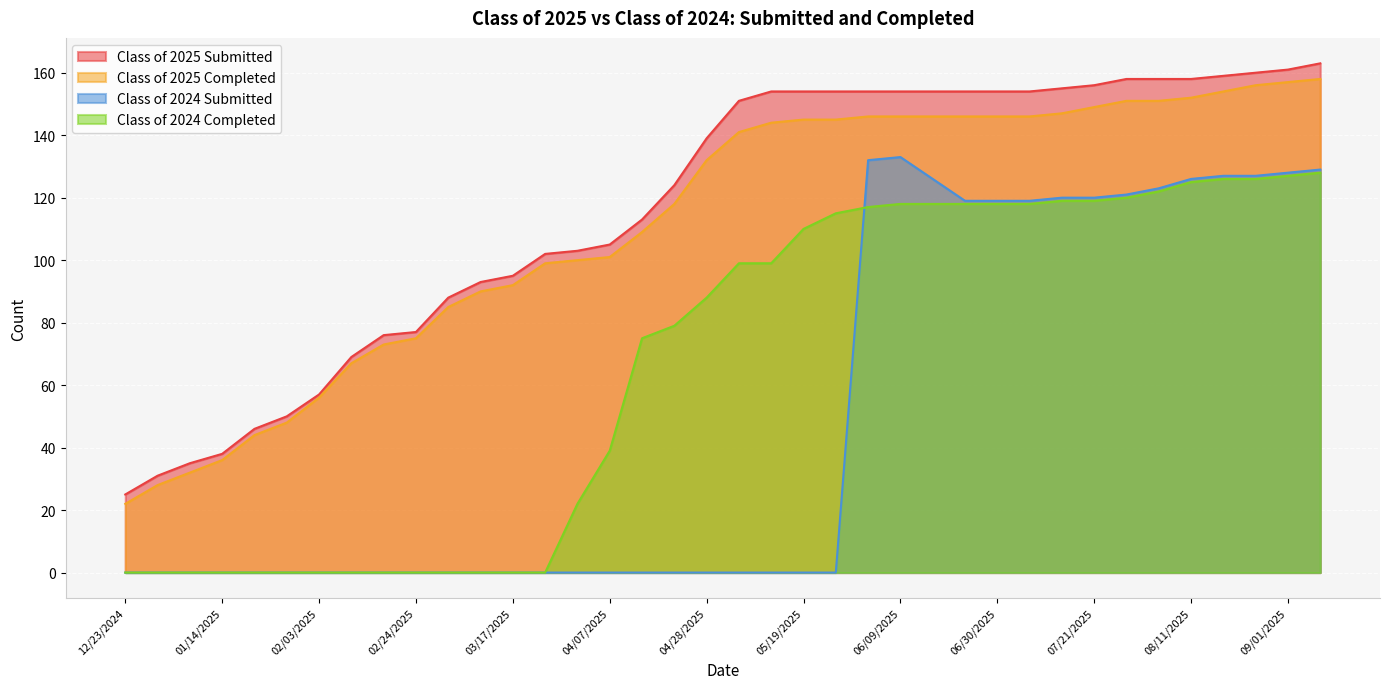

What is the total value across all series at 06/09/2025?

551